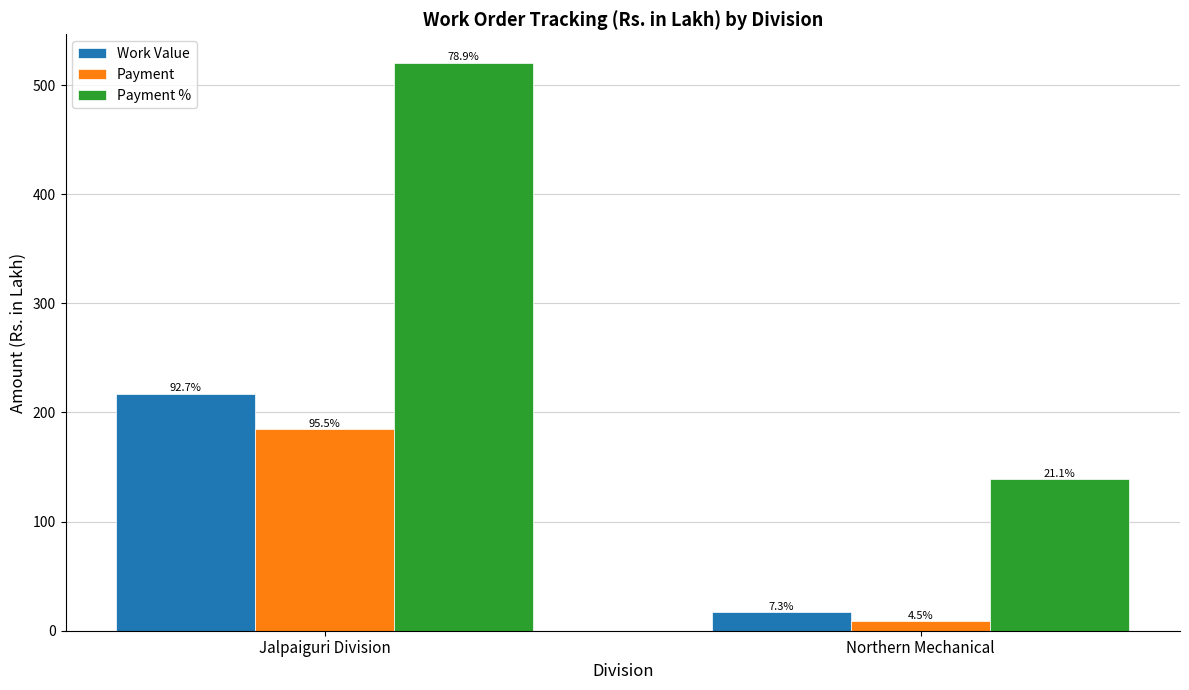

What is the label of the 2nd bar from the left?

Northern Mechanical